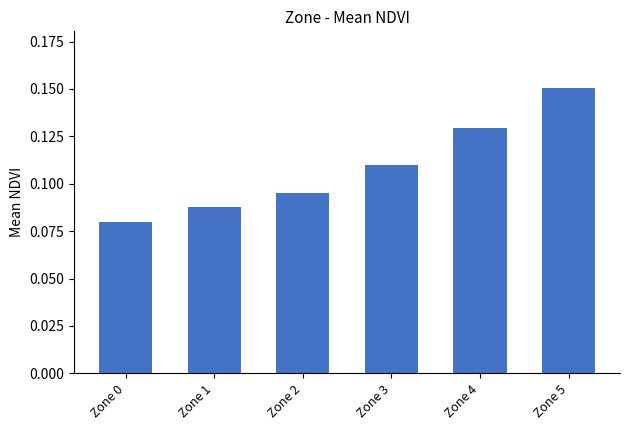

The chart shows a value of 0.0 at Zone 1. True or false?

False